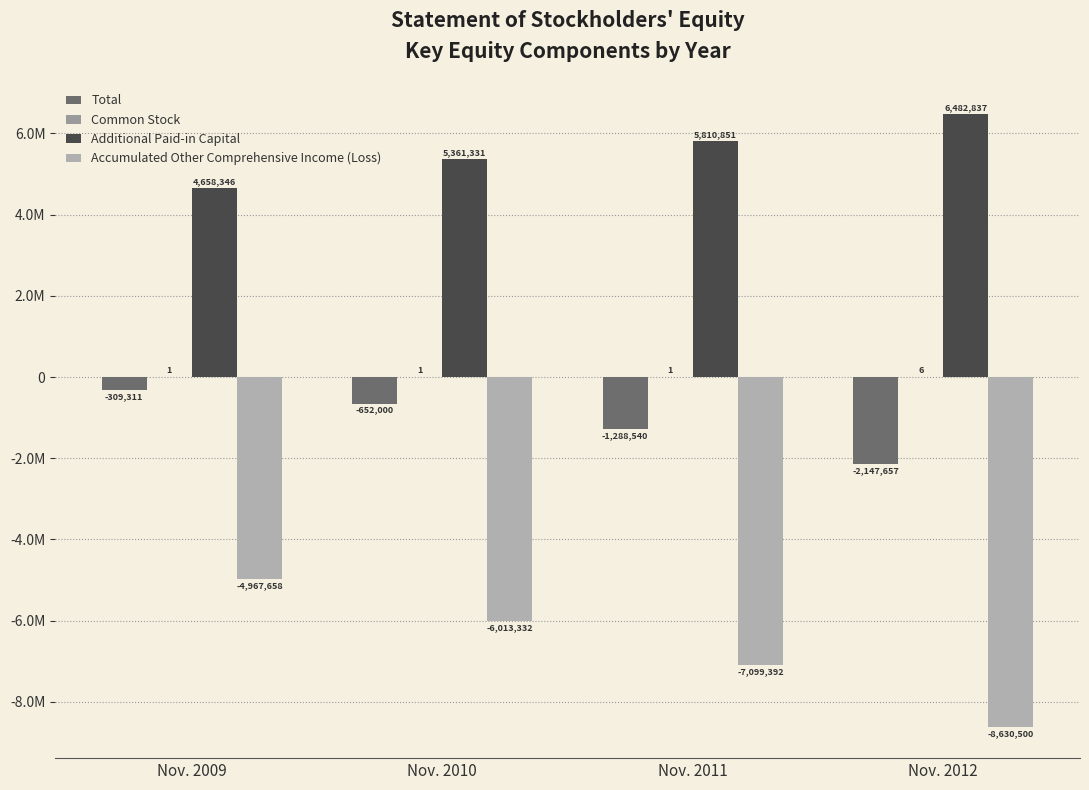

Are the bars horizontal?

No